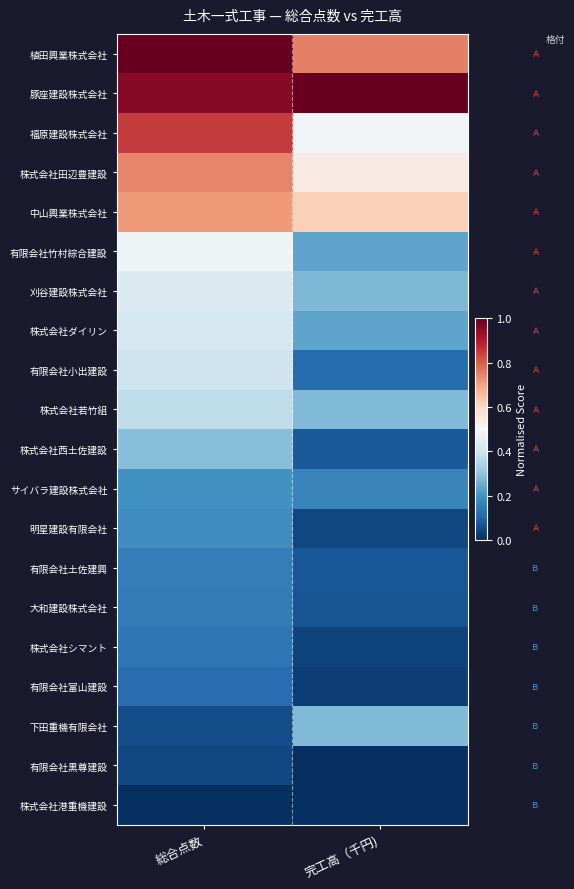

Reading left to right, transcribe all the data shown in this chart.

植田興業株式会社: 総合点数=1.0	完工高（千円)=0.8
豚座建設株式会社: 総合点数=1.0	完工高（千円)=1.0
福原建設株式会社: 総合点数=0.8	完工高（千円)=0.5
株式会社田辺豊建設: 総合点数=0.7	完工高（千円)=0.5
中山興業株式会社: 総合点数=0.7	完工高（千円)=0.6
有限会社竹村綜合建設: 総合点数=0.5	完工高（千円)=0.2
刈谷建設株式会社: 総合点数=0.4	完工高（千円)=0.3
株式会社ダイリン: 総合点数=0.4	完工高（千円)=0.2
有限会社小出建設: 総合点数=0.4	完工高（千円)=0.1
株式会社若竹組: 総合点数=0.4	完工高（千円)=0.3
株式会社西土佐建設: 総合点数=0.3	完工高（千円)=0.1
サイバラ建設株式会社: 総合点数=0.2	完工高（千円)=0.2
明星建設有限会社: 総合点数=0.2	完工高（千円)=0.0
有限会社土佐建興: 総合点数=0.2	完工高（千円)=0.1
大和建設株式会社: 総合点数=0.1	完工高（千円)=0.1
株式会社シマント: 総合点数=0.1	完工高（千円)=0.0
有限会社富山建設: 総合点数=0.1	完工高（千円)=0.0
下田重機有限会社: 総合点数=0.1	完工高（千円)=0.3
有限会社黒尊建設: 総合点数=0.0	完工高（千円)=0.0
株式会社港重機建設: 総合点数=0.0	完工高（千円)=0.0